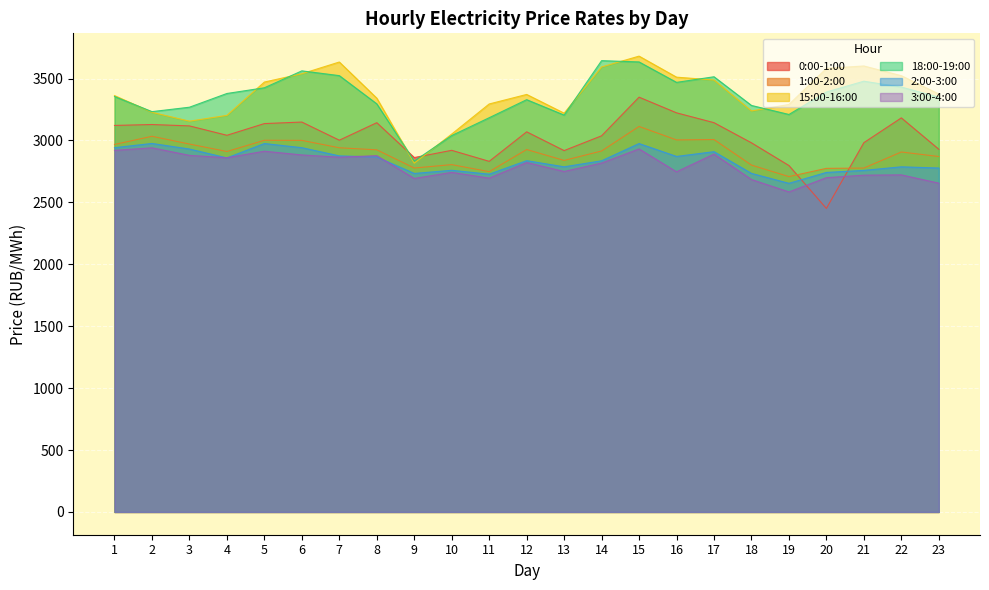

Reading right to left, extract all data points from this chart.

0:00-1:00: 23=2928.9	22=3182.2	21=2982.1	20=2450.8	19=2797.5	18=2980.9	17=3143.5	16=3223.1	15=3349.5	14=3037.6	13=2918.1	12=3069.7	11=2831.3	10=2920.3	9=2861.9	8=3143.4	7=3002.0	6=3148.5	5=3136.3	4=3041.7	3=3117.5	2=3128.7	1=3121.3
1:00-2:00: 23=2870.2	22=2906.8	21=2777.0	20=2774.6	19=2708.1	18=2801.0	17=3007.3	16=3004.3	15=3113.1	14=2914.9	13=2838.7	12=2926.7	11=2748.0	10=2804.8	9=2777.4	8=2924.3	7=2940.9	6=3000.6	5=3001.4	4=2910.8	3=2971.0	2=3033.7	1=2967.6
15:00-16:00: 23=3374.9	22=3523.0	21=3601.4	20=3581.7	19=3290.6	18=3238.3	17=3488.1	16=3511.1	15=3681.0	14=3593.6	13=3220.2	12=3371.6	11=3294.6	10=3051.6	9=2816.8	8=3341.5	7=3633.4	6=3538.7	5=3471.6	4=3202.5	3=3155.7	2=3227.2	1=3362.4
18:00-19:00: 23=3349.1	22=3431.0	21=3478.5	20=3391.2	19=3209.8	18=3282.6	17=3514.3	16=3469.0	15=3634.1	14=3644.3	13=3204.9	12=3329.2	11=3183.5	10=3039.5	9=2833.7	8=3295.7	7=3523.5	6=3561.9	5=3425.4	4=3379.3	3=3268.4	2=3232.7	1=3354.9
2:00-3:00: 23=2777.3	22=2787.0	21=2758.2	20=2741.7	19=2653.8	18=2733.9	17=2909.3	16=2870.8	15=2974.9	14=2835.7	13=2787.1	12=2836.6	11=2727.4	10=2758.9	9=2733.5	8=2866.5	7=2875.3	6=2941.6	5=2975.1	4=2859.0	3=2930.7	2=2975.7	1=2941.6
3:00-4:00: 23=2655.2	22=2722.0	21=2719.6	20=2699.3	19=2584.3	18=2684.4	17=2889.7	16=2746.8	15=2931.6	14=2817.4	13=2749.5	12=2821.7	11=2695.8	10=2742.2	9=2693.1	8=2877.0	7=2864.8	6=2883.0	5=2913.0	4=2860.4	3=2879.6	2=2940.5	1=2919.9